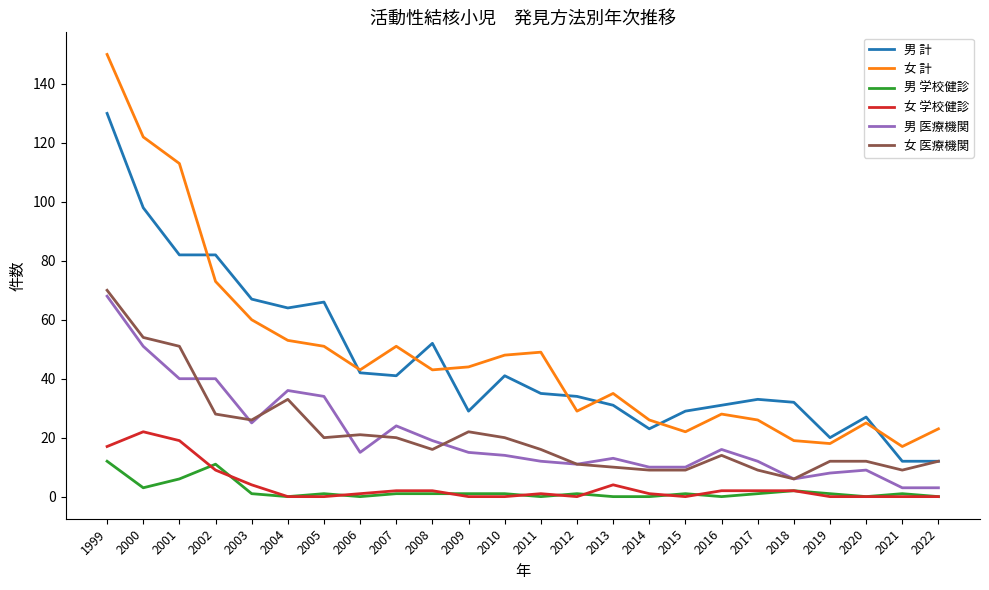

Is the value of 男 医療機関 at 2004 greater than the value of 女 医療機関 at 2017?

Yes